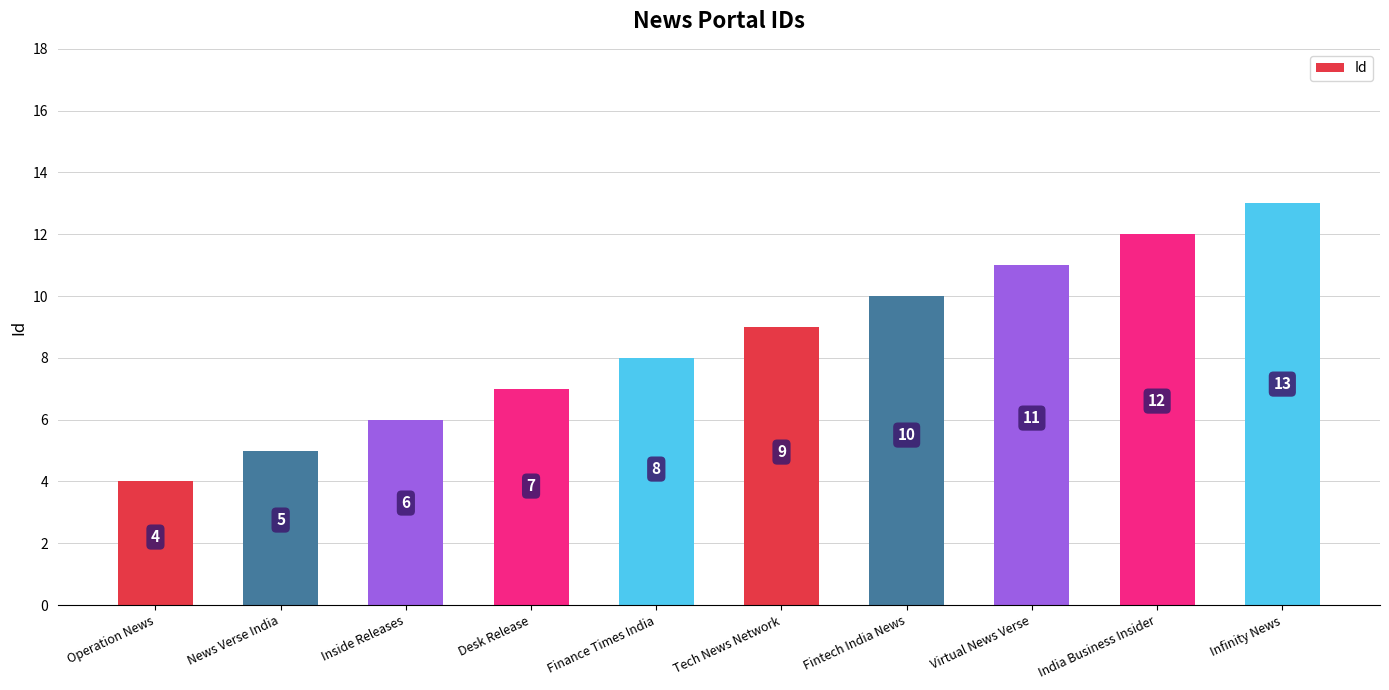

What is the approximate value at Finance Times India?

8